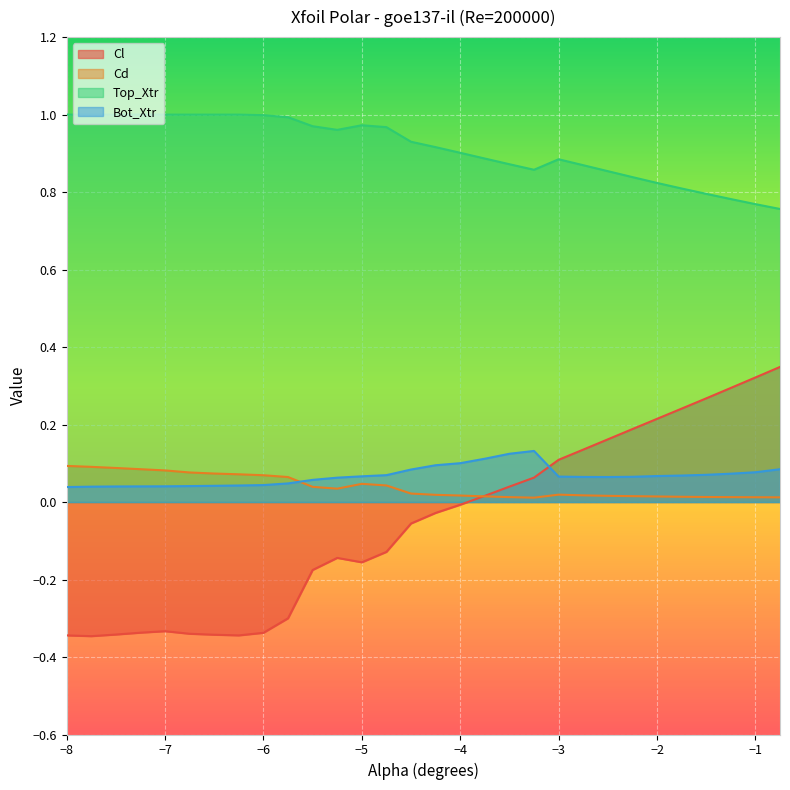

What is the maximum value shown in the chart?

1.0